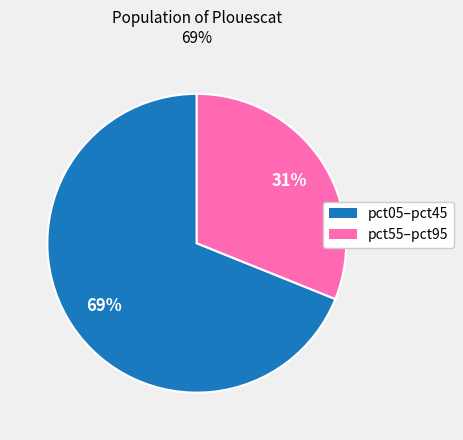

To the nearest percent, what is the average slice percentage?

50%